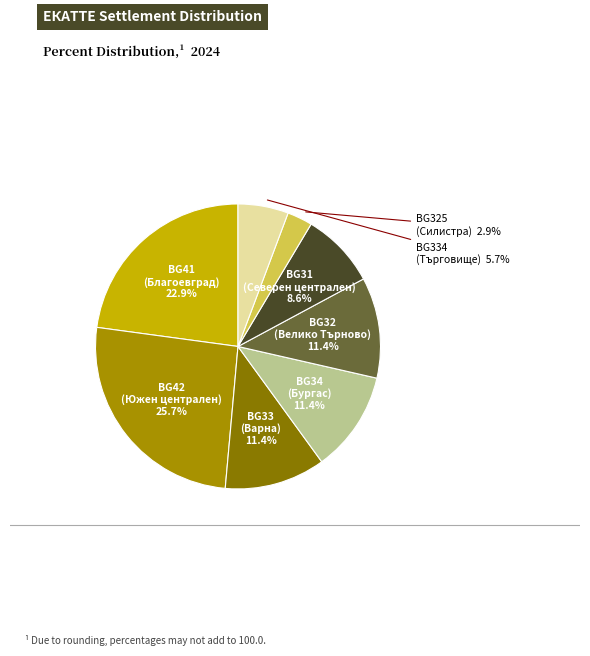

Count the number of slices in the pie.

8